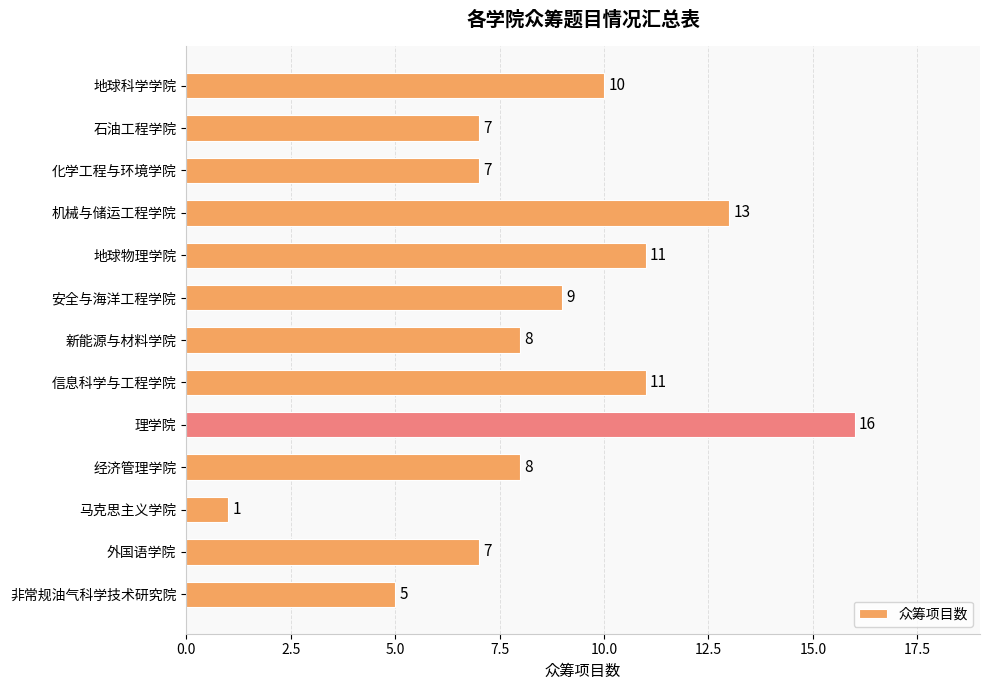

How many series are shown in this chart?

1